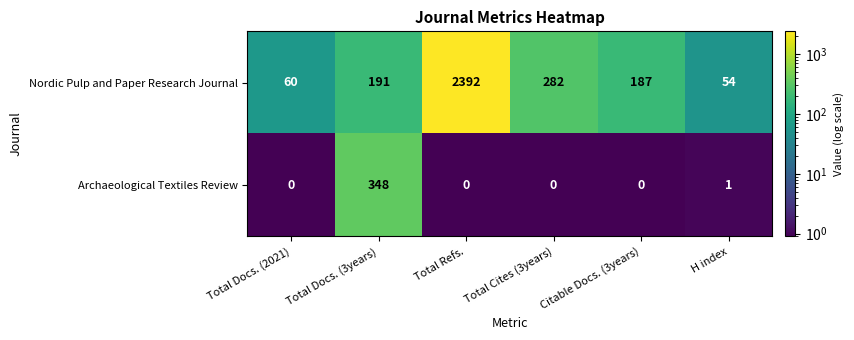

Count the number of data series in this chart.

2